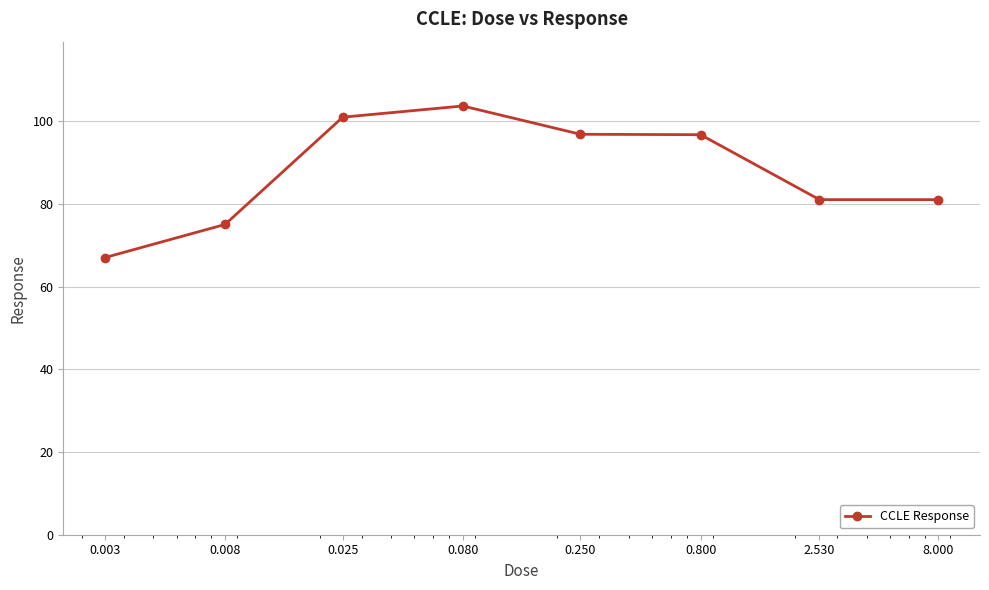

True or false: the data has more than 0 interior local peaks.

True